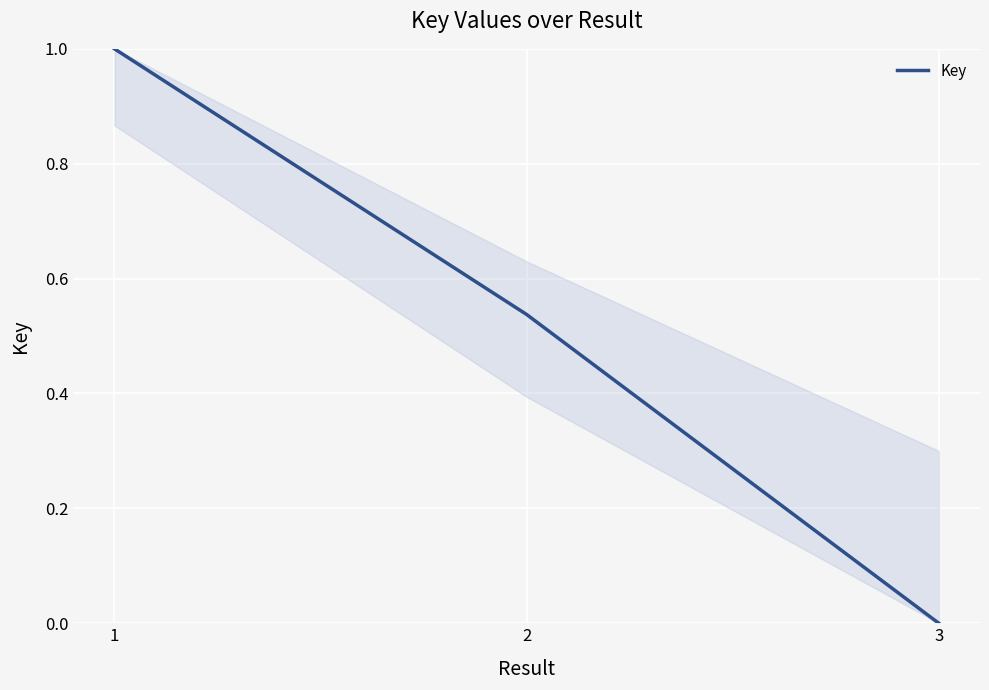

What is the difference between the values at 1 and 3?

1.0